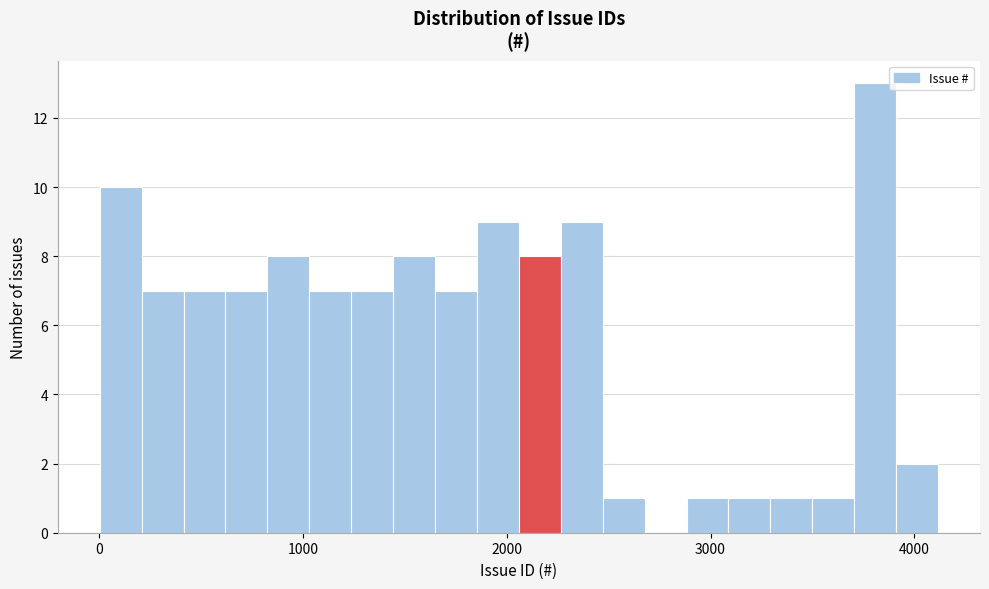

Around what value on the x-axis is the tallest bar? Give the approximate position of its centre, as read against the axis.

3800